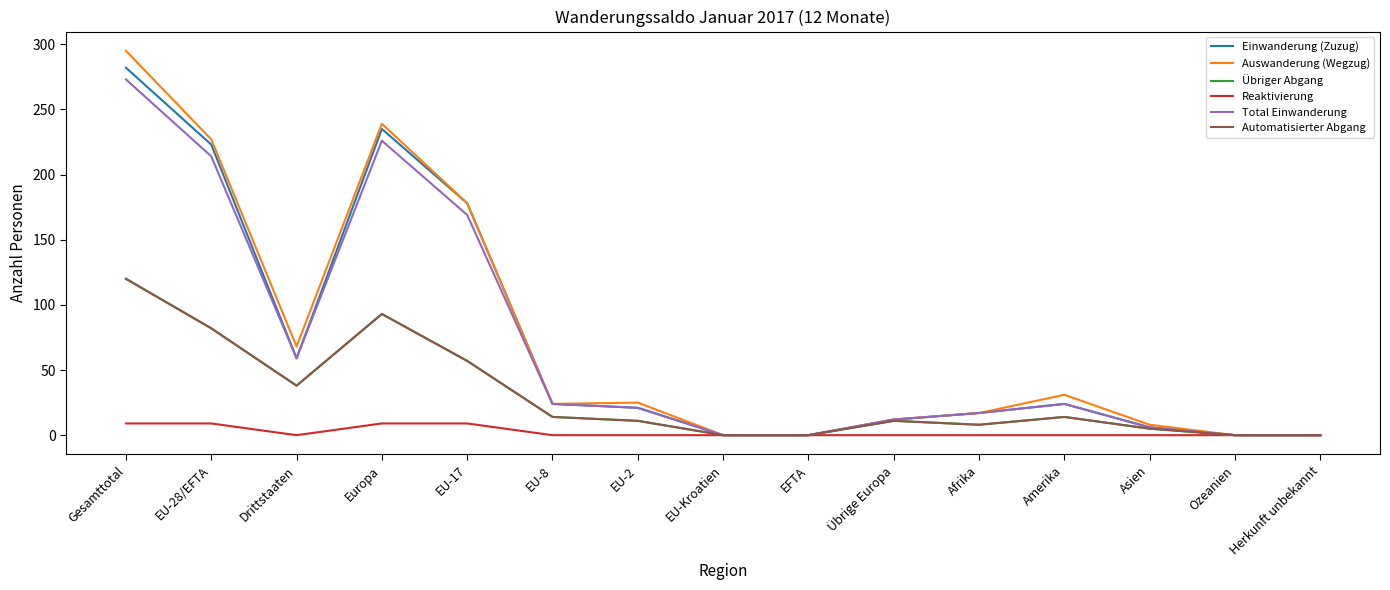

Does the chart have visible grid lines?

No